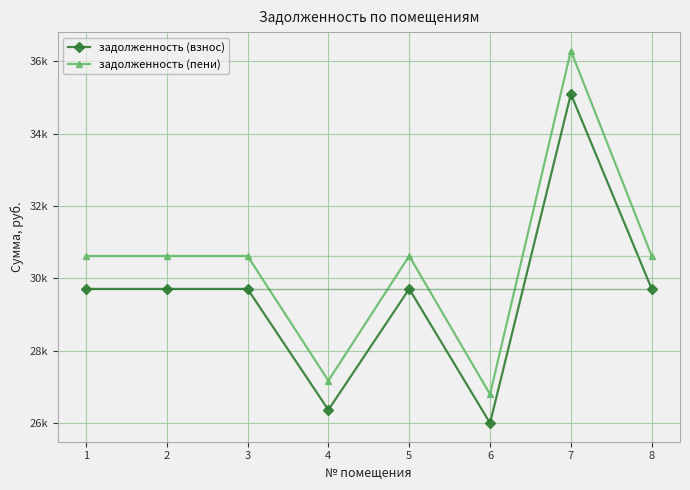

True or false: задолженность (взнос) and задолженность (пени) intersect in this chart.

False